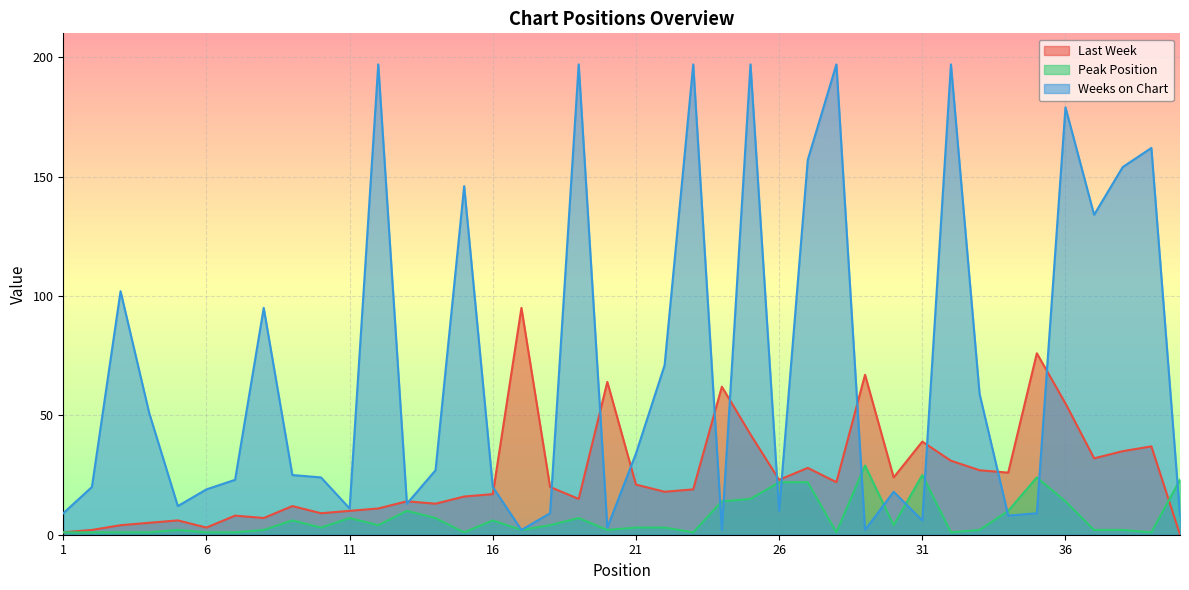

At which category does Last Week reach its first local peak?

5